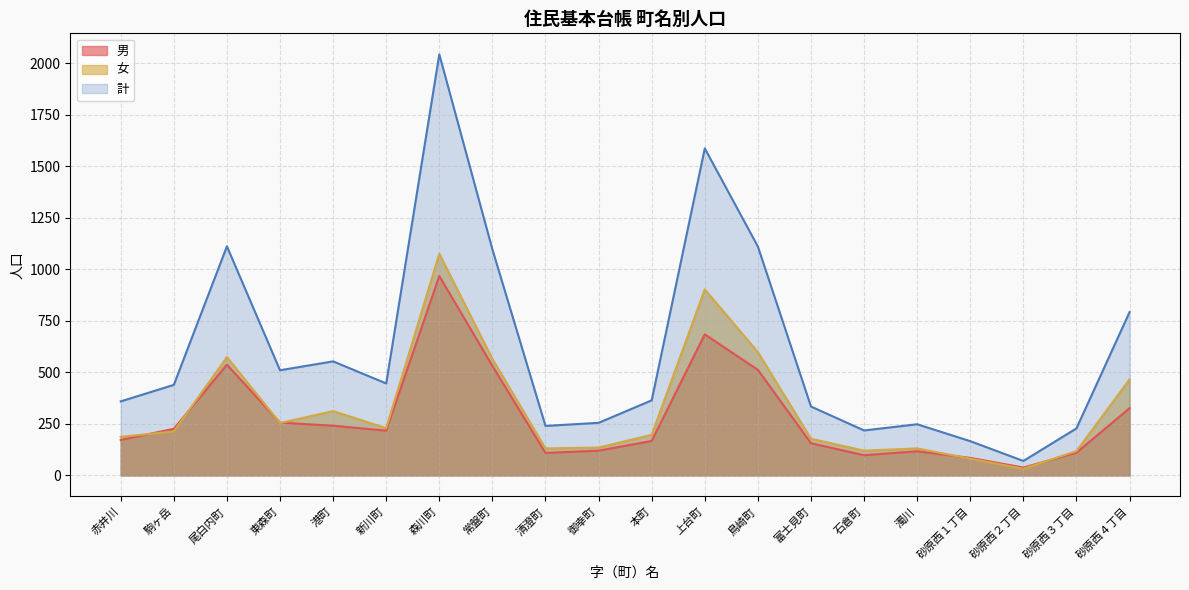

The 男 series shows 531 at 常盤町. True or false?

True